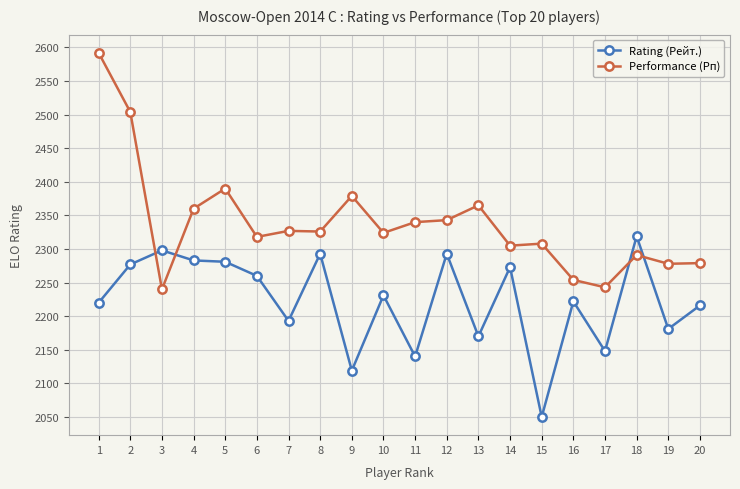

How many intersections are there between Rating (Рейт.) and Performance (Рп)?

4